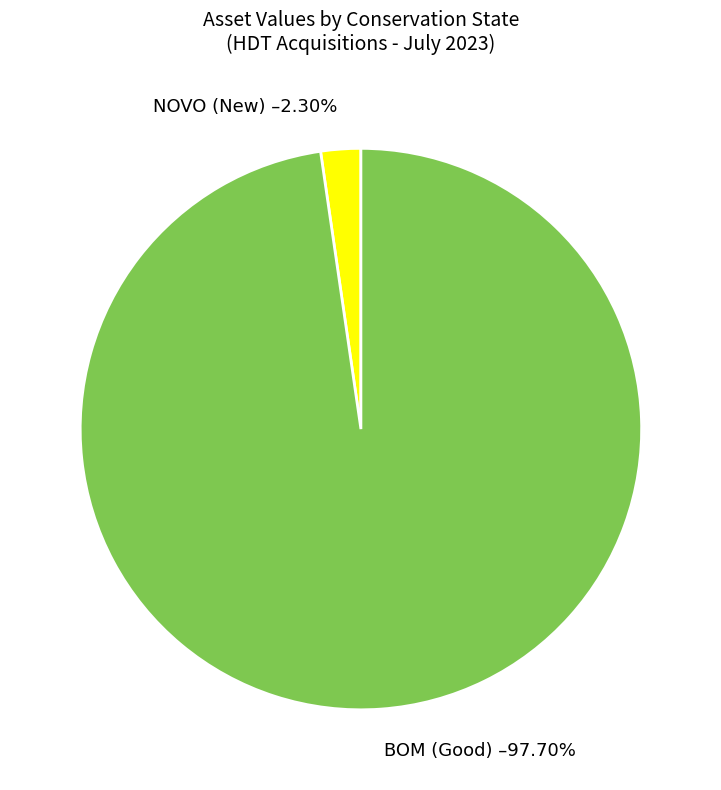

What is the total percentage of BOM and NOVO?

100.0%